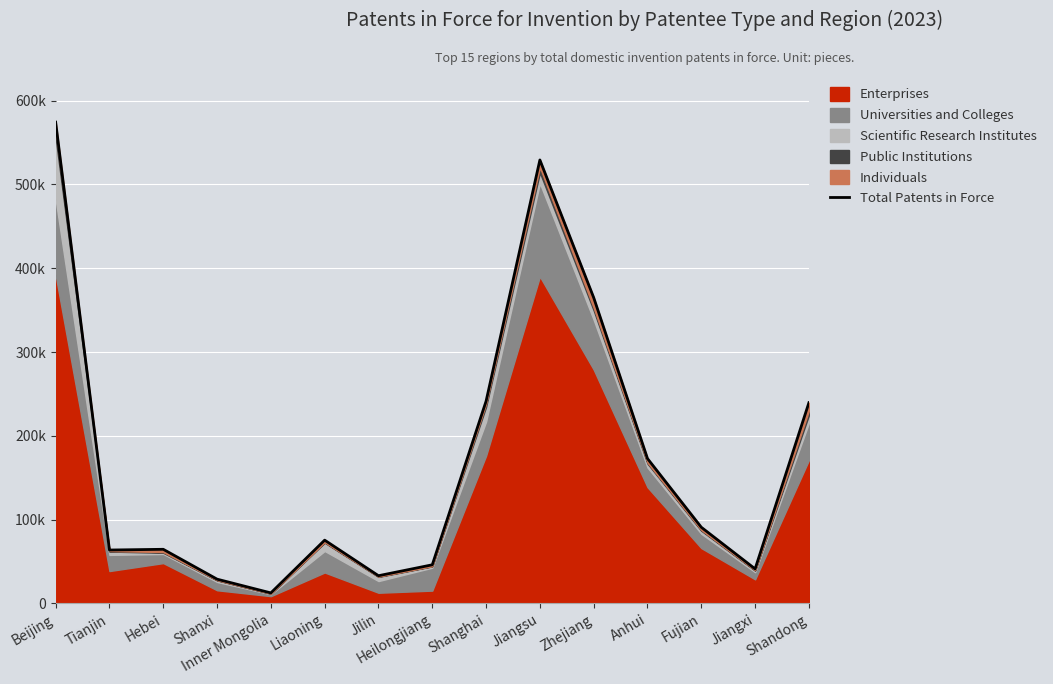

Between Shanxi and Shanghai, which is larger?

Shanghai